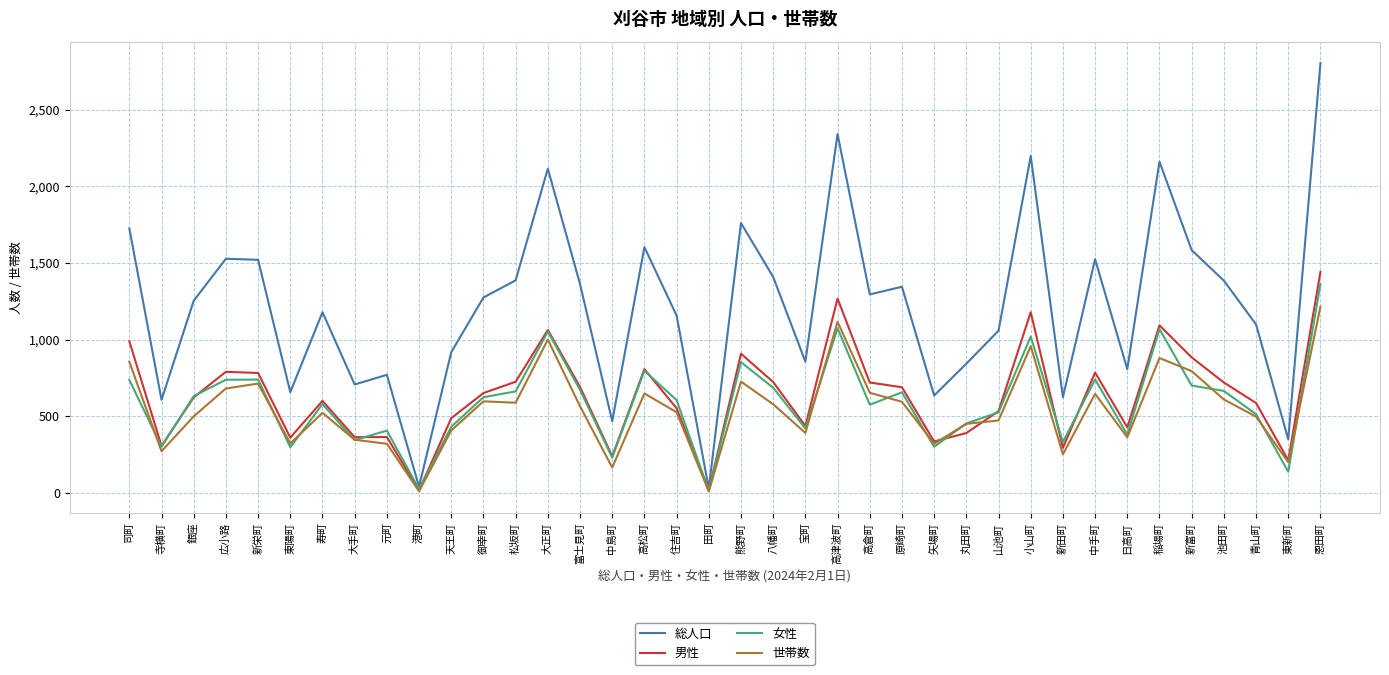

What value does the 男性 series have at 新栄町?

782